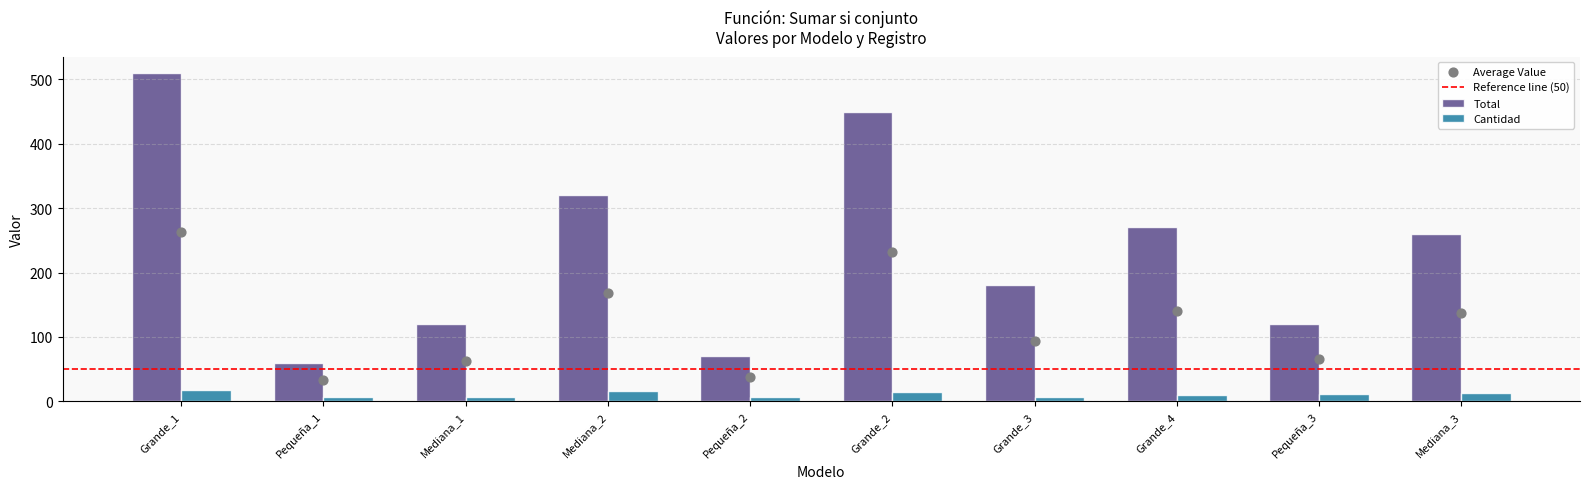

At how many categories does at least one series exceed 292?

3